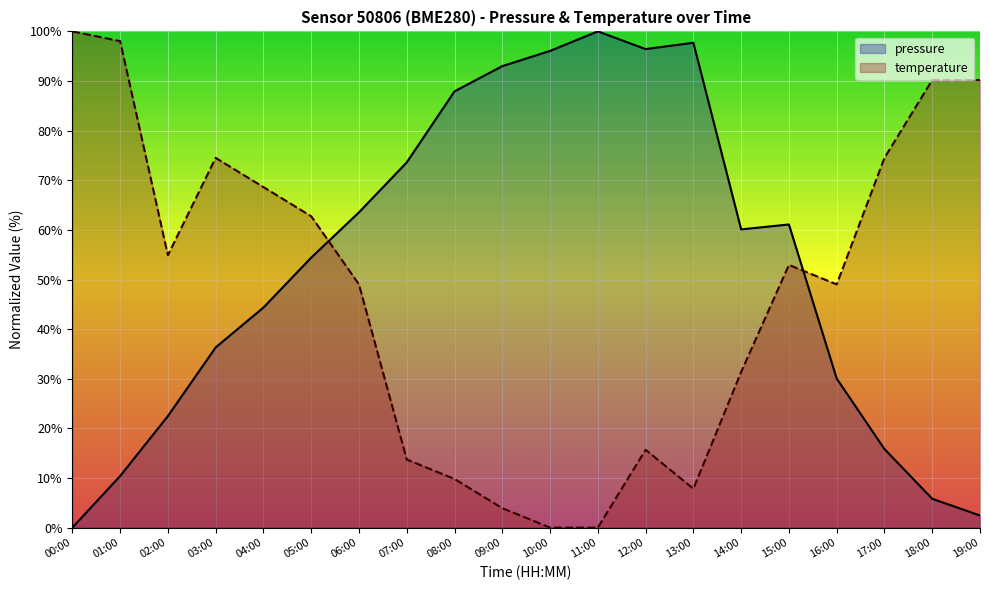

What is the value of the temperature point at the 1st from the left?

100.0